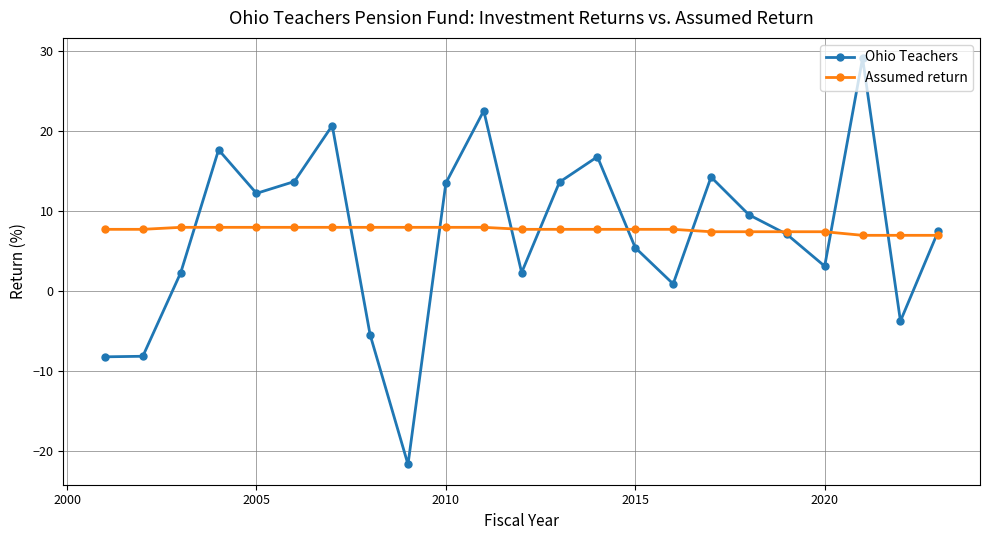

Which series has the widest spread of values?

Ohio Teachers